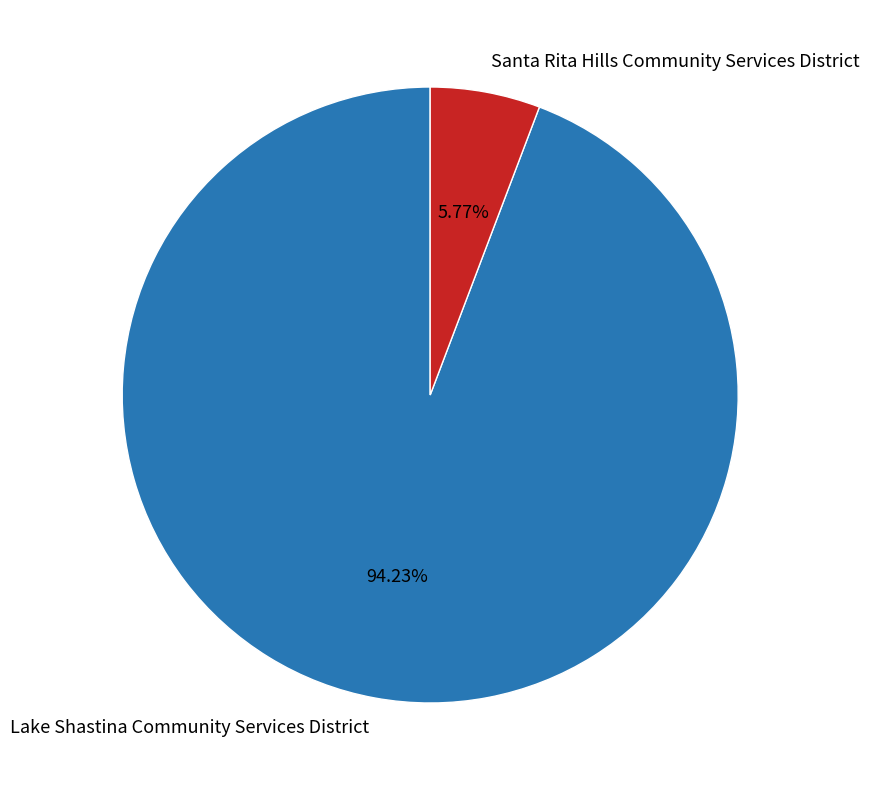

Which slice is the smallest?

Santa Rita Hills Community Services District